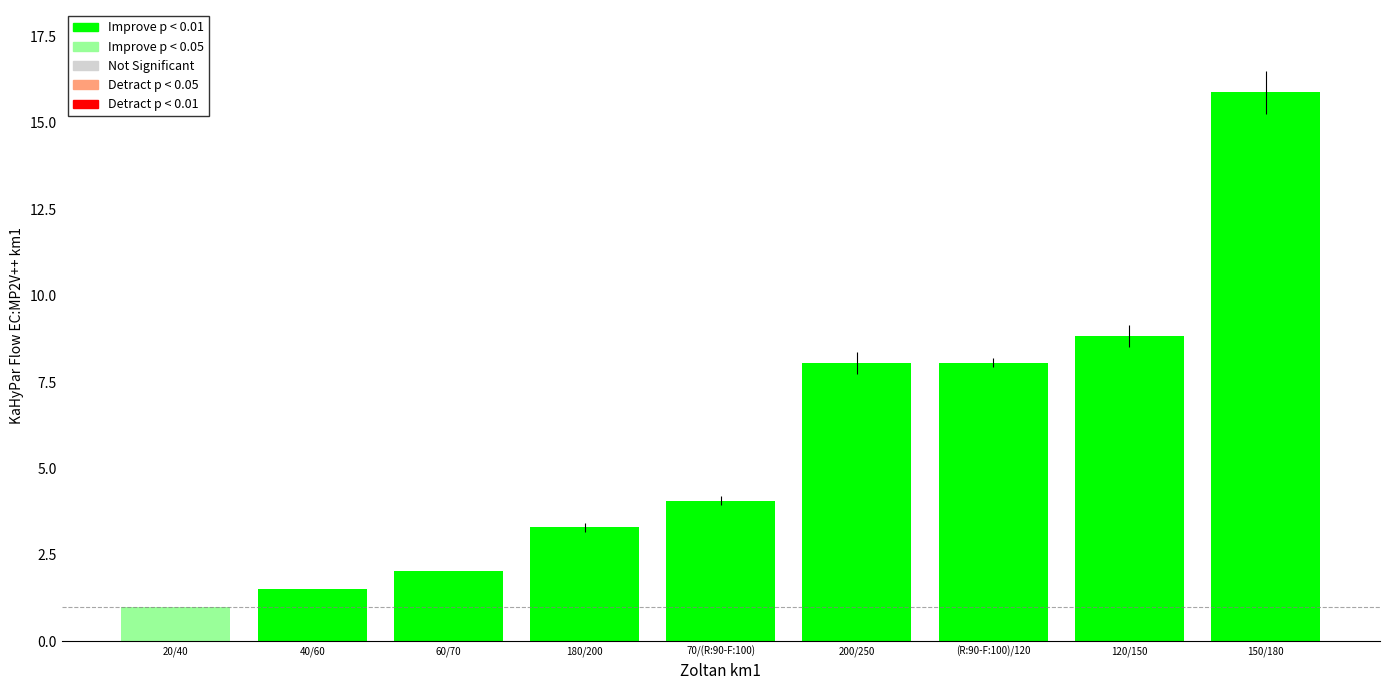

What is the ratio of the value at 120/150 to the value at 70/(R:90-F:100)?

2.2